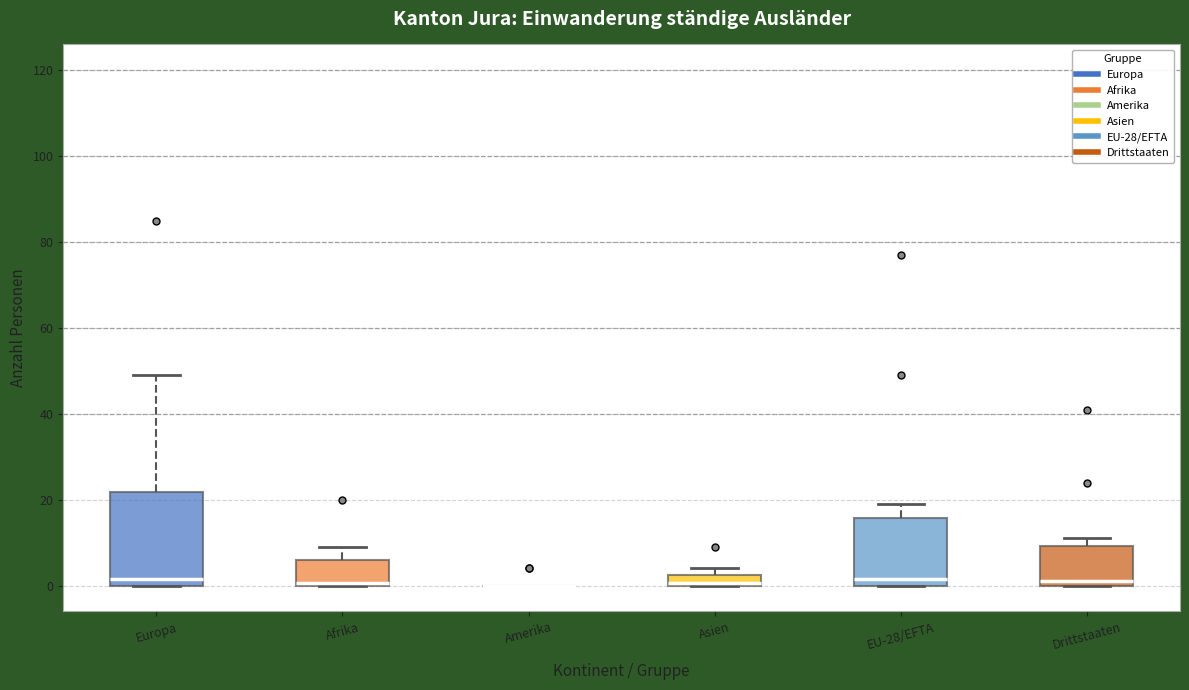

Comparing the boxes themselves (not the whiskers), which one is the tallest?

Europa